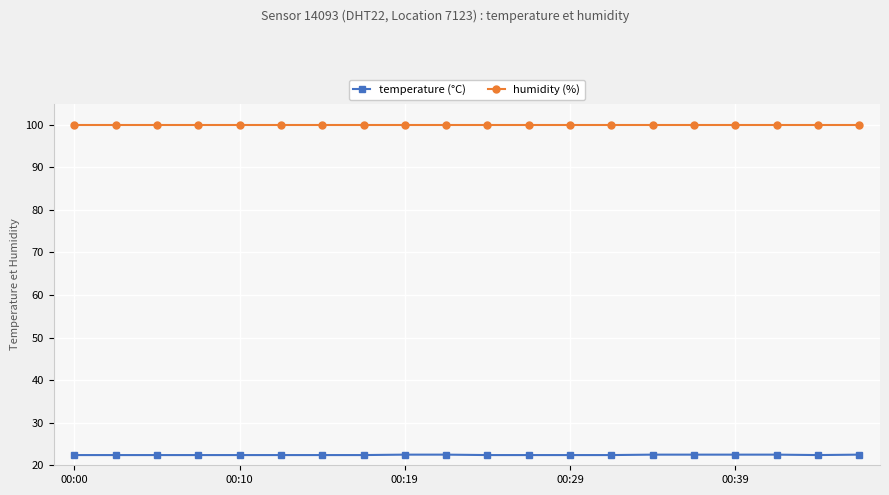

How many data points does each series have?

20